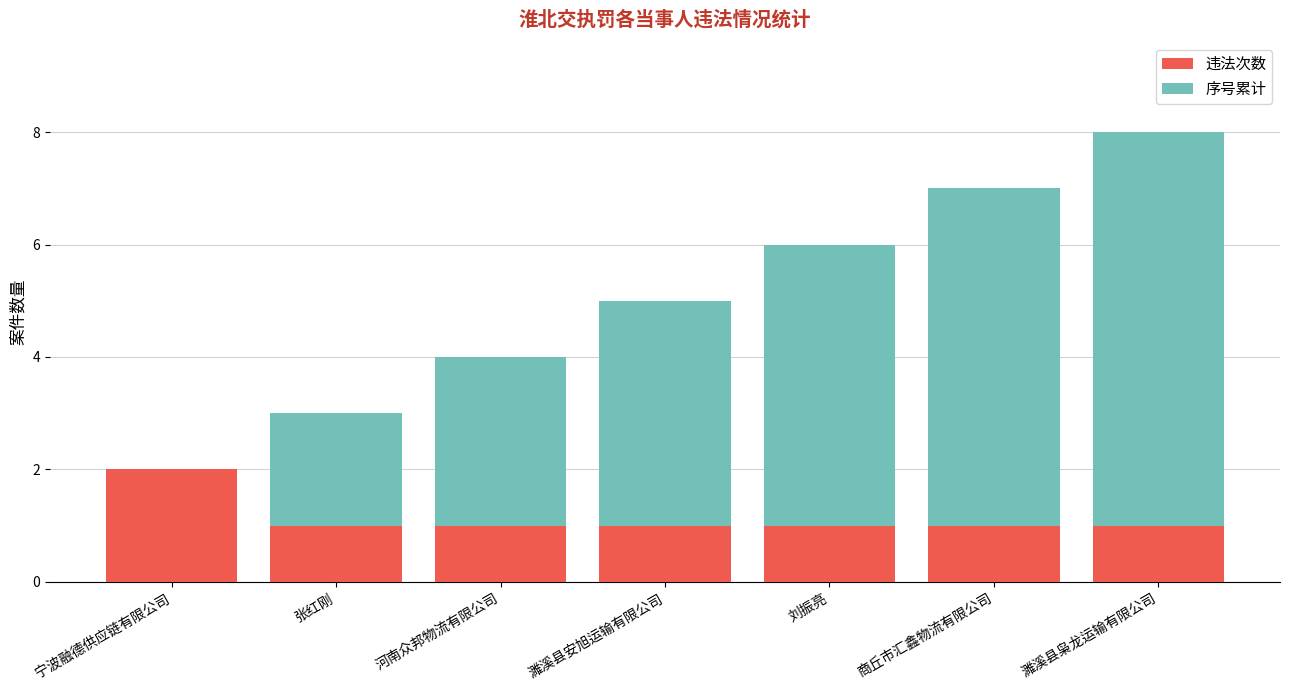

Which category has the highest value in the 违法次数 series?

宁波融德供应链有限公司